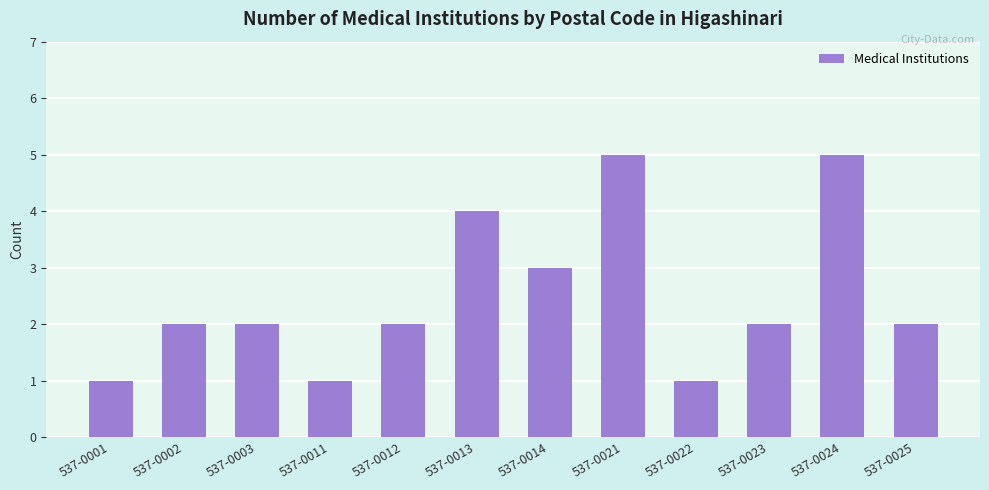

What is the ratio of the value at 537-0022 to the value at 537-0014?

0.3